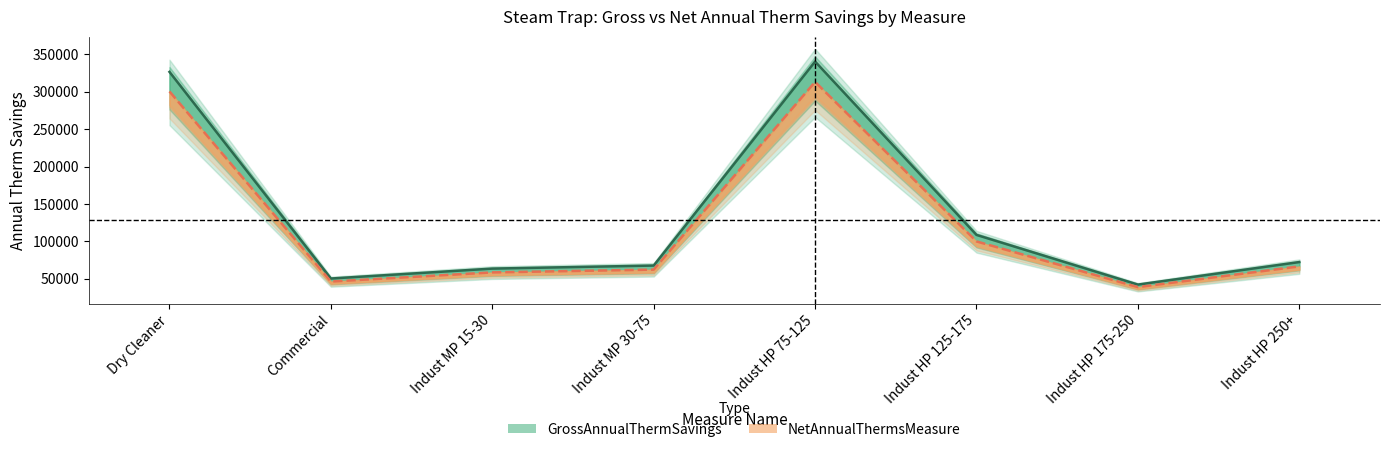

What is the label of the 5th point from the left?

Indust HP 75-125